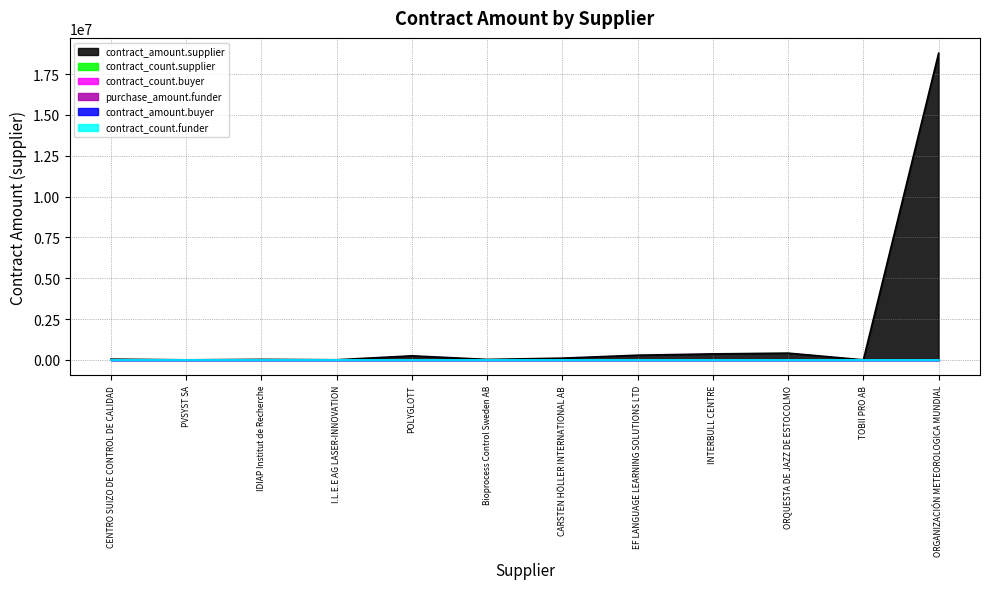

True or false: contract_amount.supplier has more than 0 interior local peaks.

True